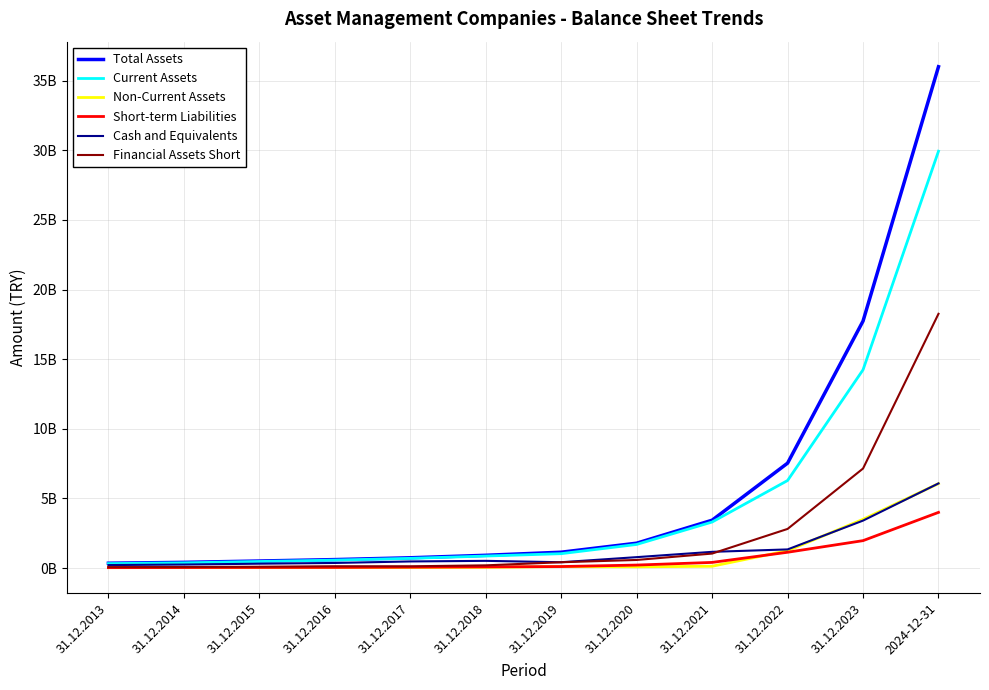

Does the chart display data point markers on the line(s)?

No